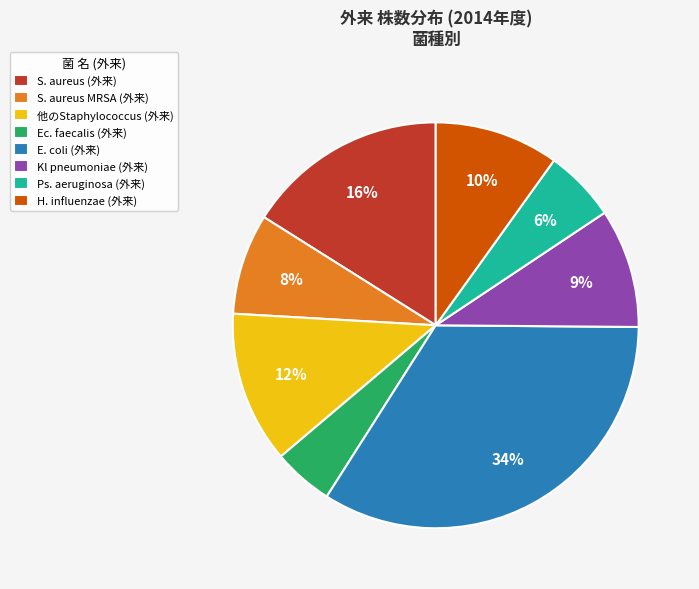

Count the number of slices in the pie.

8